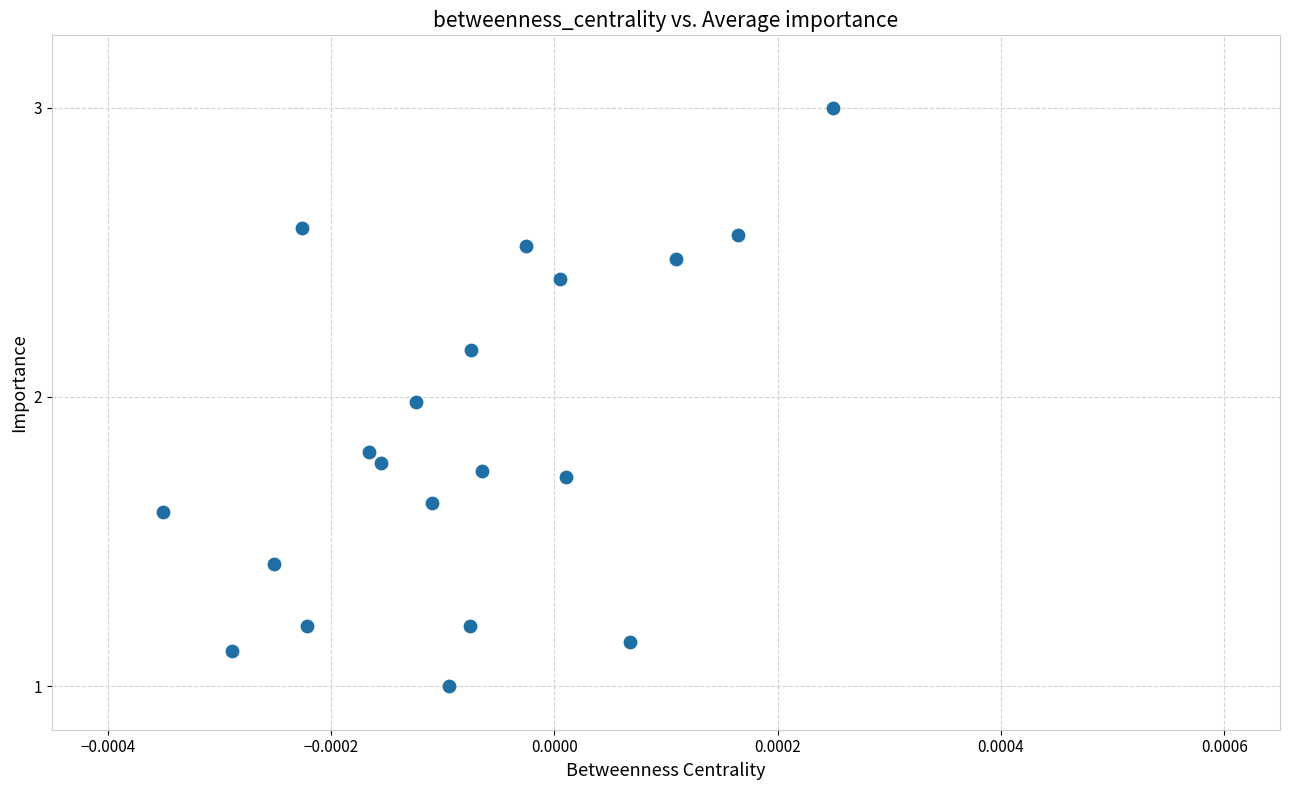

What is the range of Y values (max minus min)?

2.0